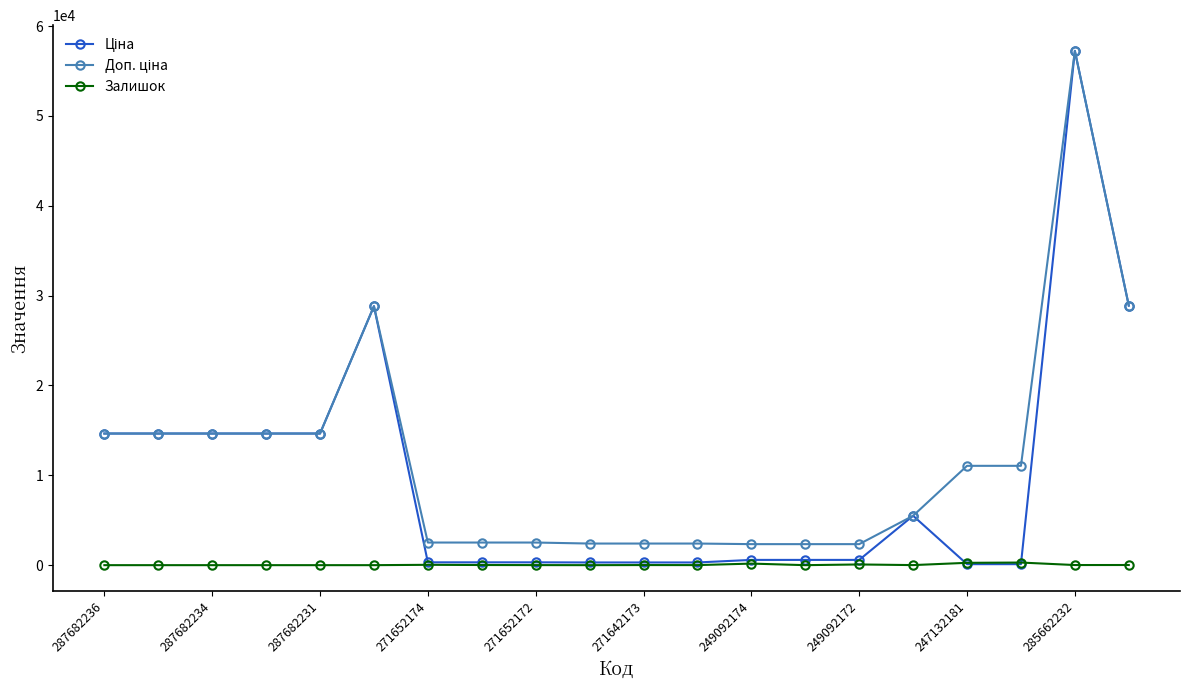

What is the greatest value displayed?

57235.5